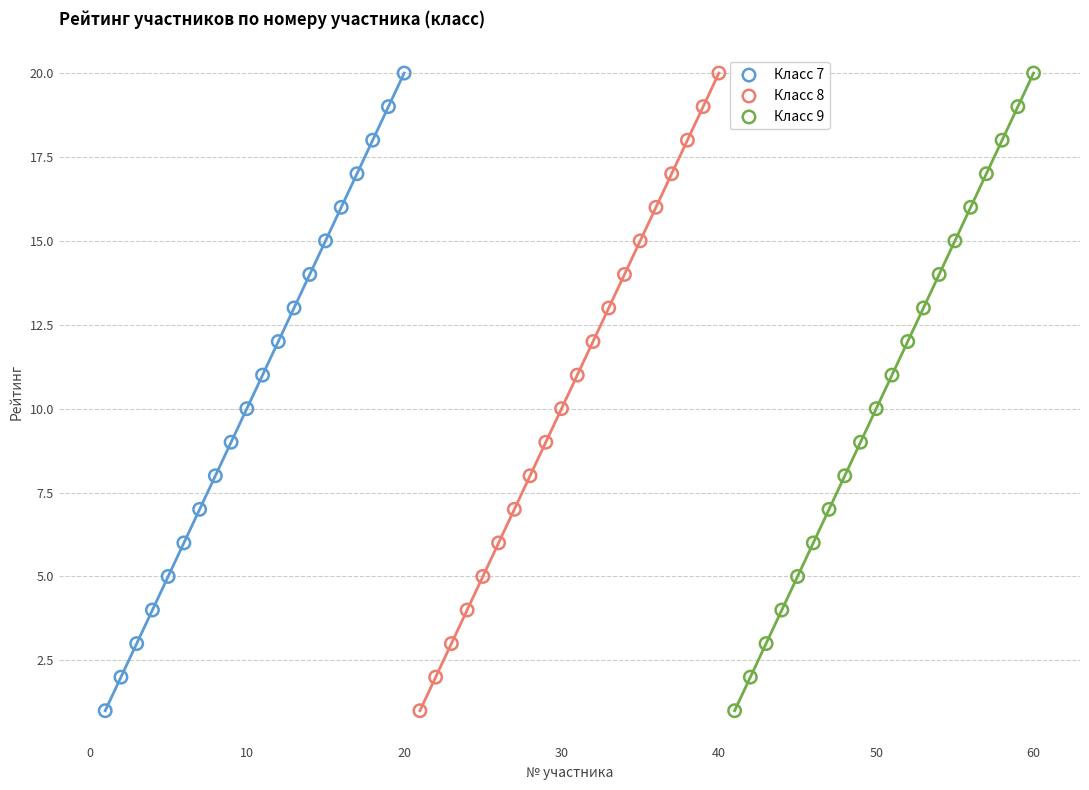

What are all the series names shown in the legend?

Класс 7, Класс 8, Класс 9